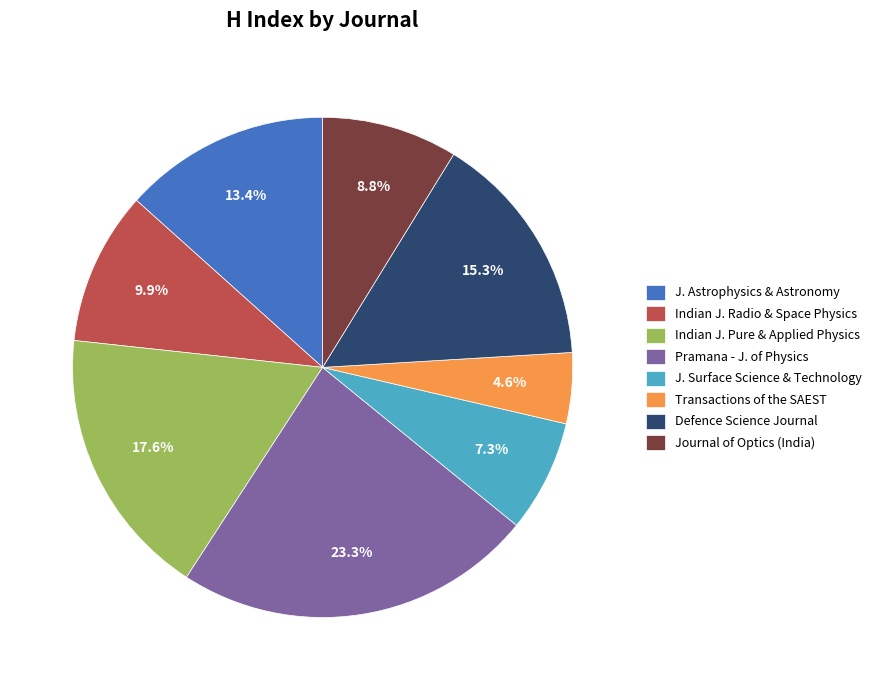

Rank the categories by value from lowest to highest.

Transactions of the SAEST, J. Surface Science & Technology, Journal of Optics (India), Indian J. Radio & Space Physics, J. Astrophysics & Astronomy, Defence Science Journal, Indian J. Pure & Applied Physics, Pramana - J. of Physics